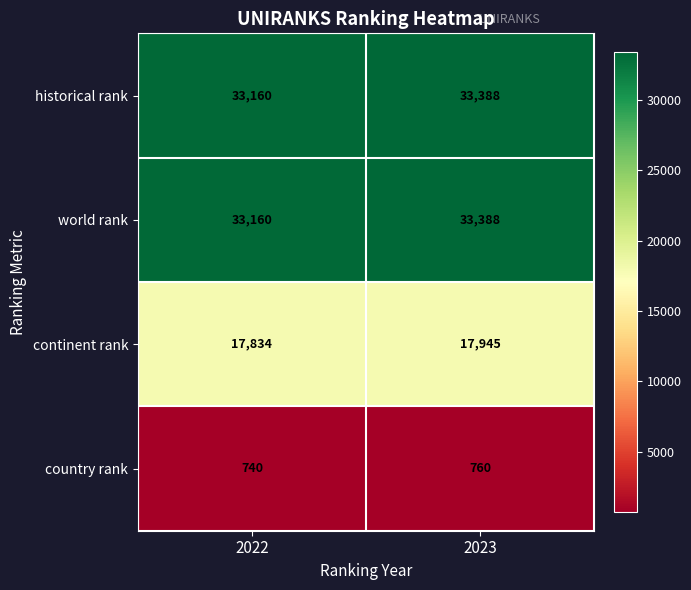

What is the spread (max minus min) of values at 2023?

32628